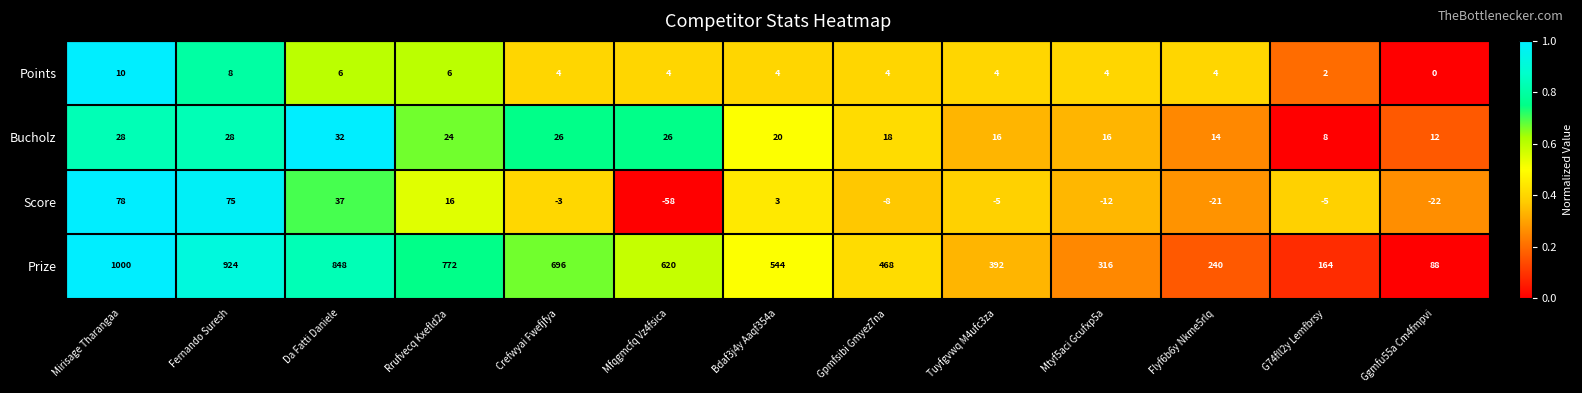

Which label corresponds to the smallest value in the chart?

Mfqgmcfq Vz4fsica